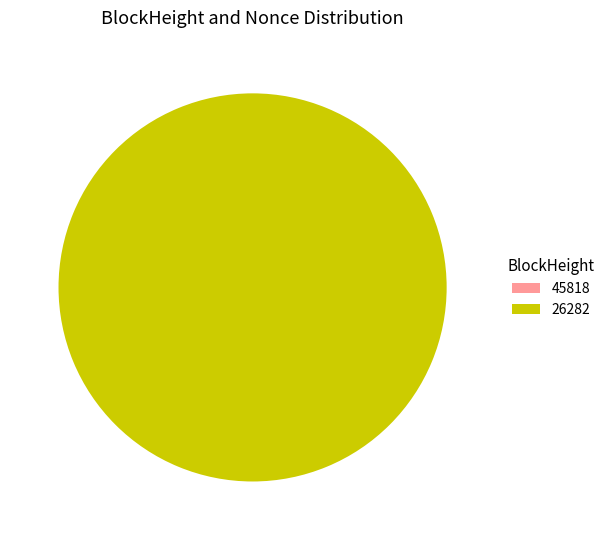

Count the number of slices in the pie.

2